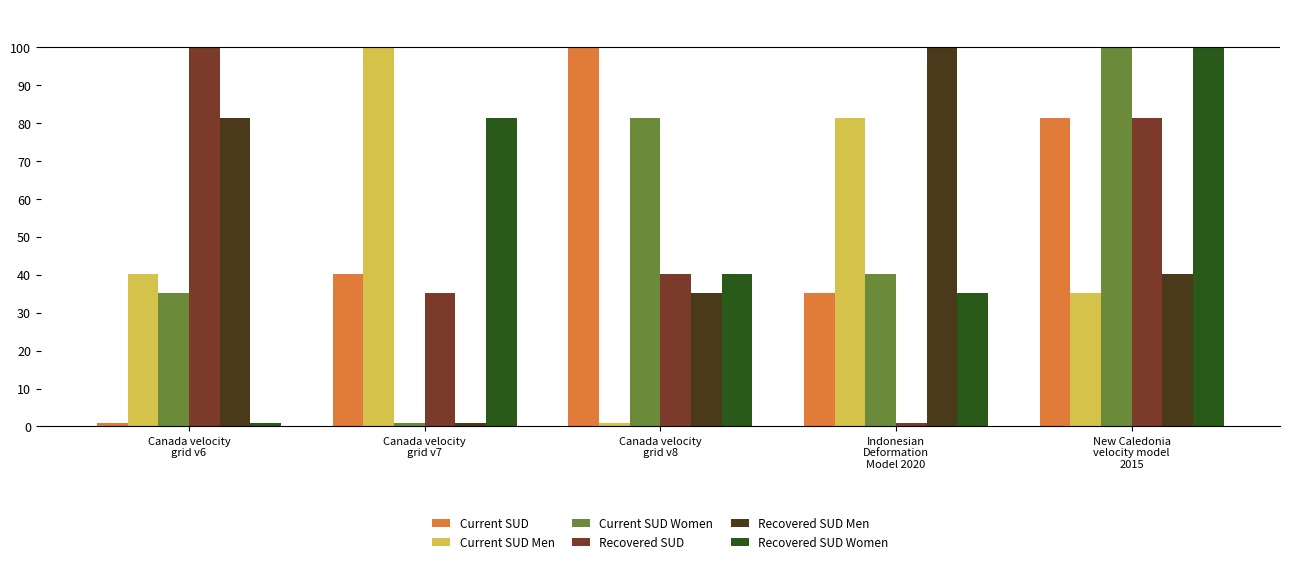

Which category has the highest value in the Recovered SUD Women series?

New Caledonia
velocity model
2015